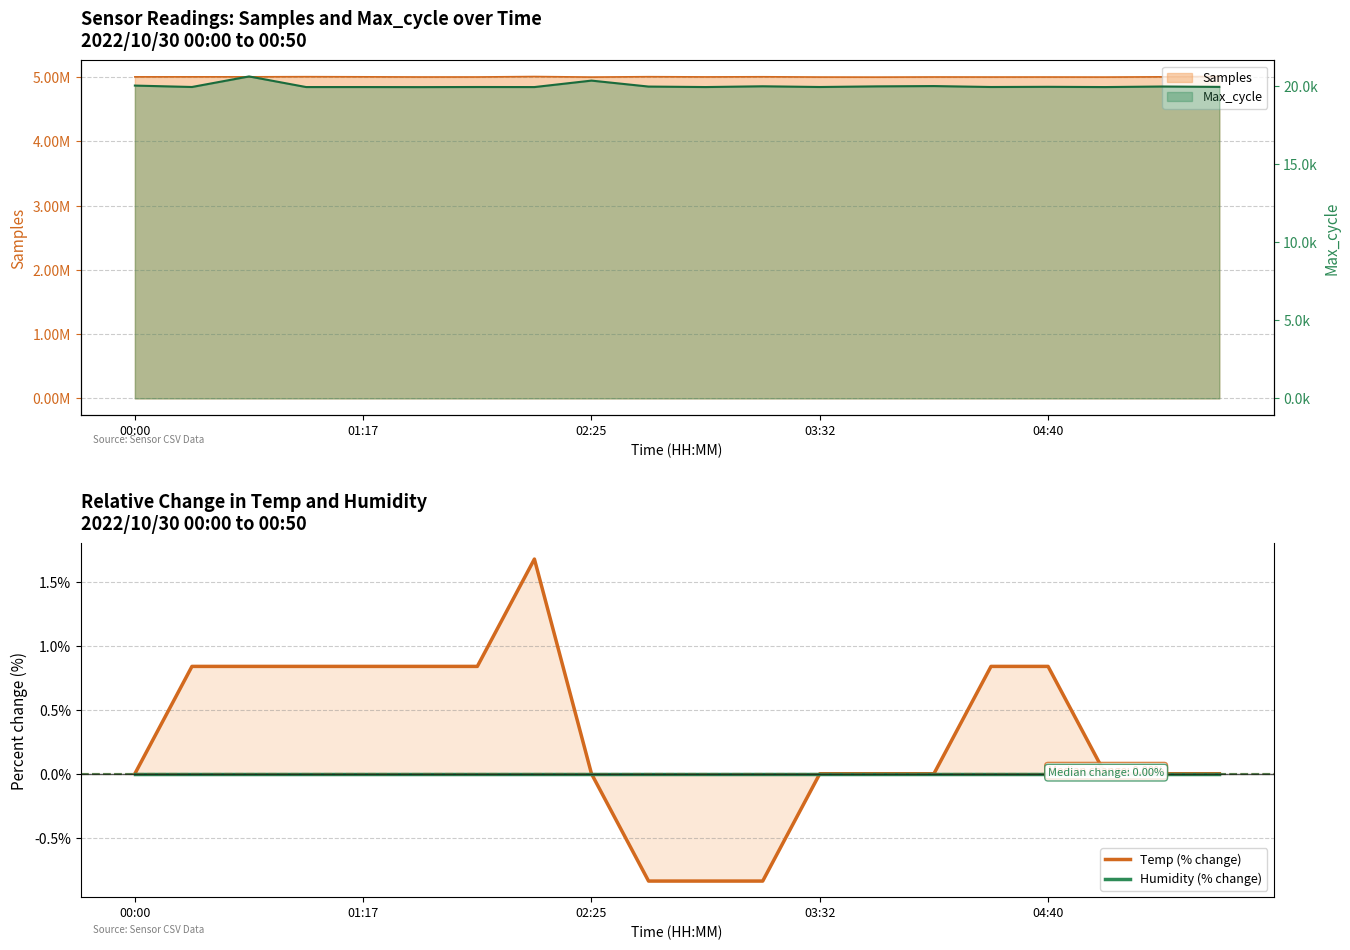

True or false: Temp (% change) has a value of 0.8 at 01:17.

True